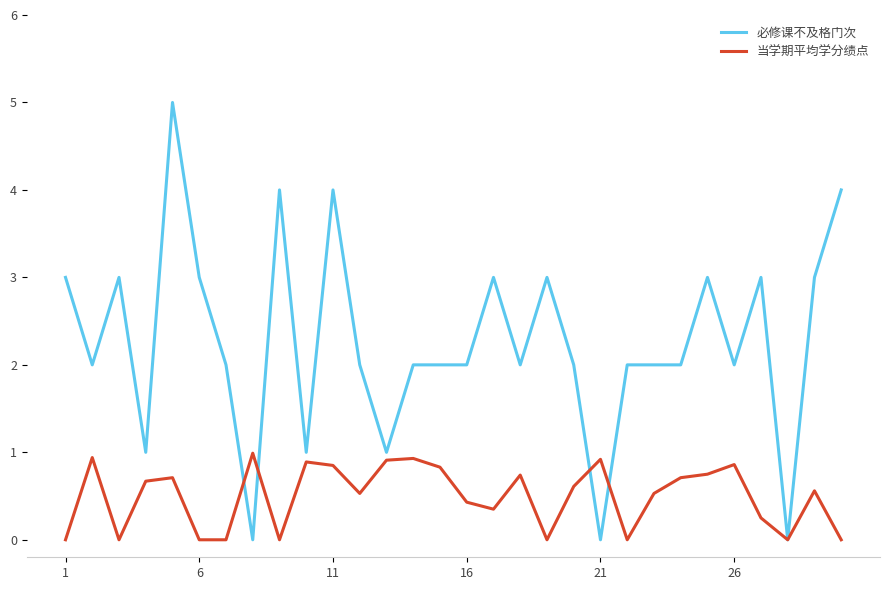

True or false: 必修课不及格门次 and 当学期平均学分绩点 intersect in this chart.

True